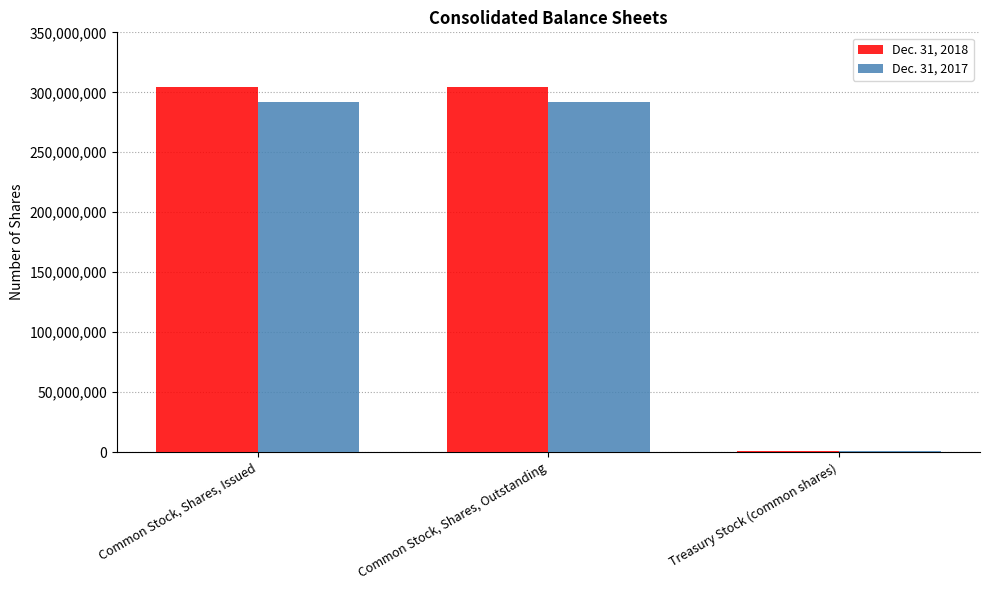

Is the value of Dec. 31, 2017 at Common Stock, Shares, Outstanding greater than the value of Dec. 31, 2018 at Common Stock, Shares, Outstanding?

No